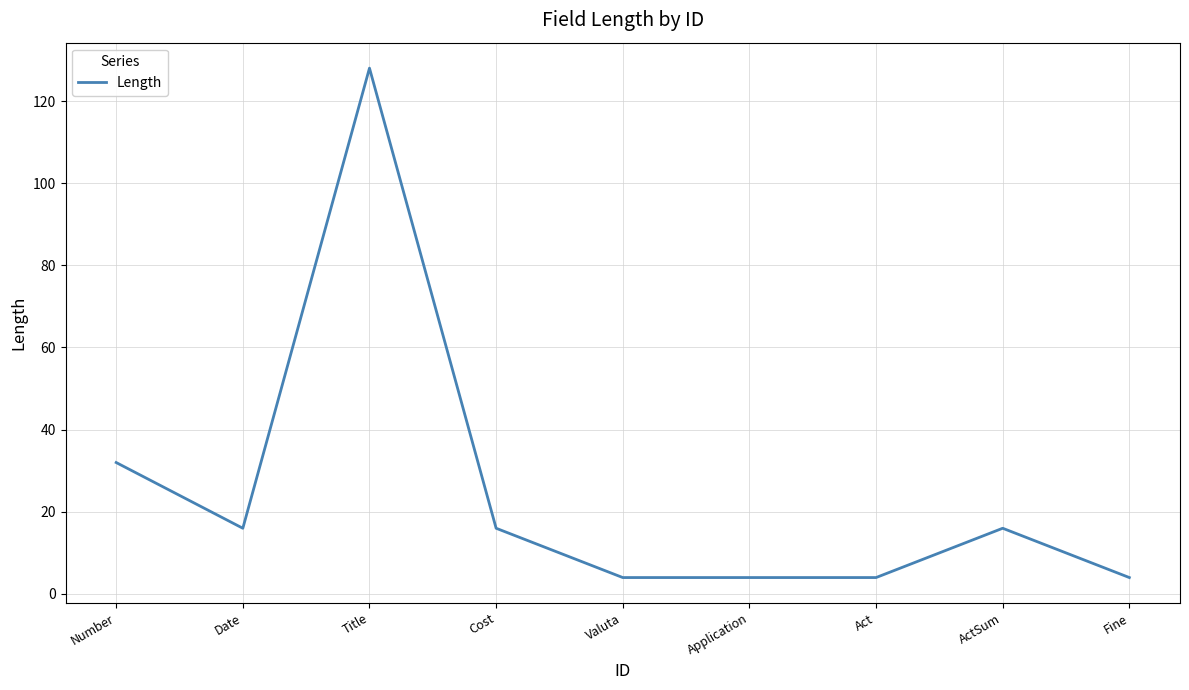

At which label does the data first exceed 16?

Number